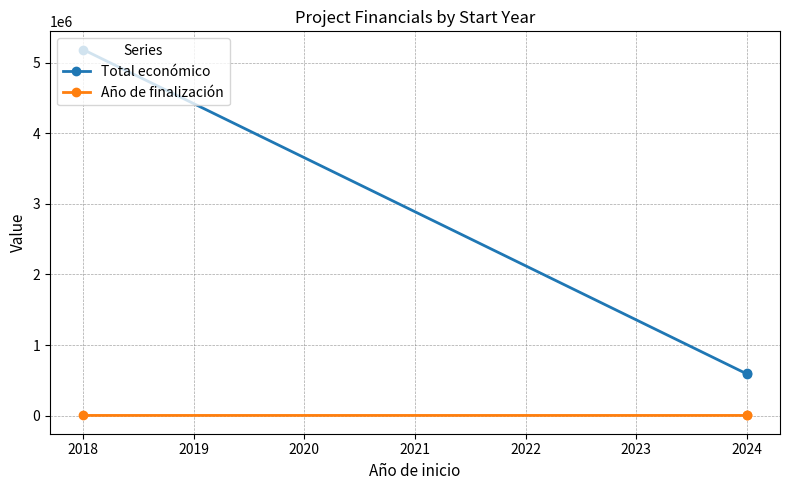

Which series changed the most between 2017 and 2018?

Total económico